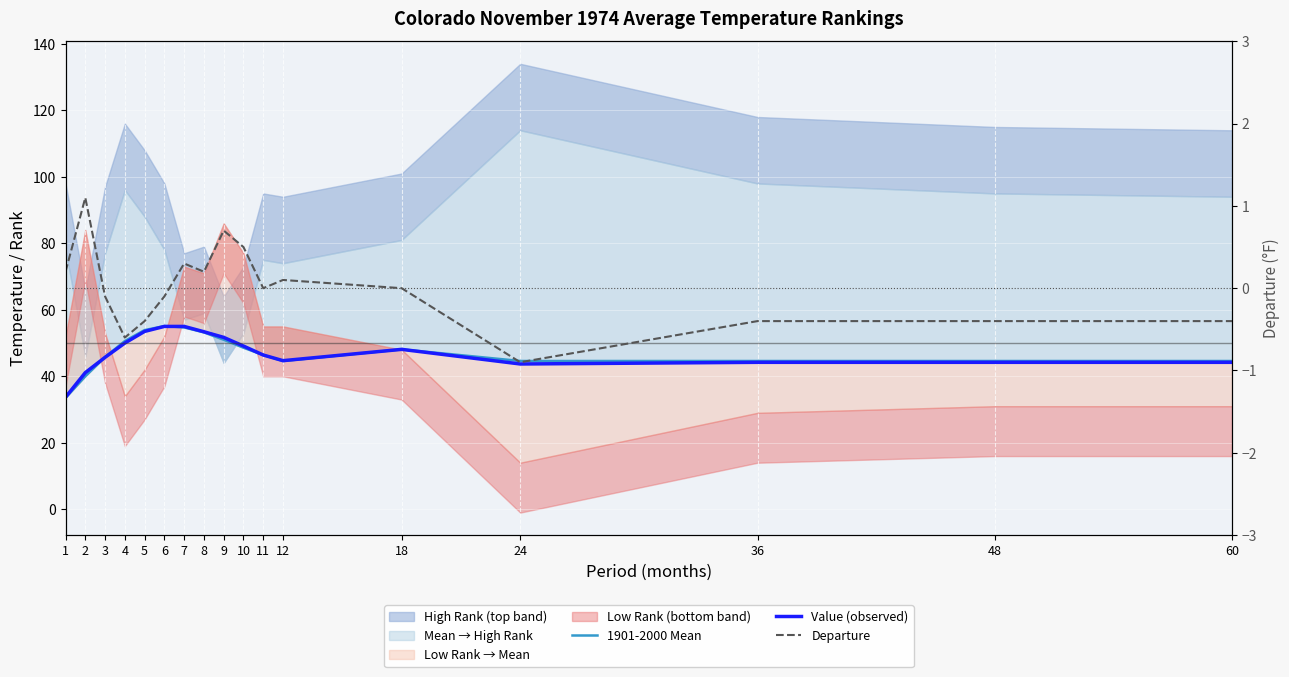

True or false: Departure has a value of 0.2 at 1.

True